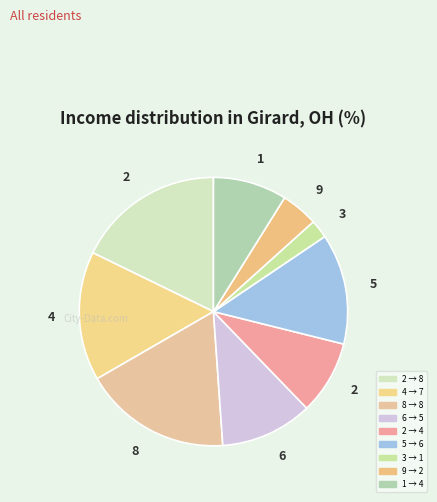

What is the smallest slice in the pie chart?

3